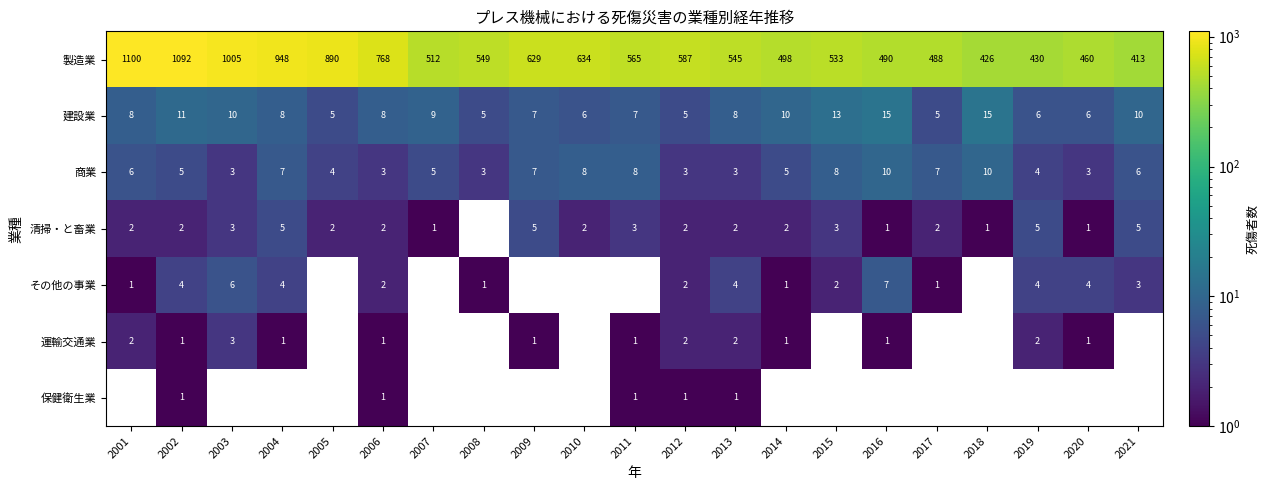

What is the approximate value of 商業 at 2007?

5